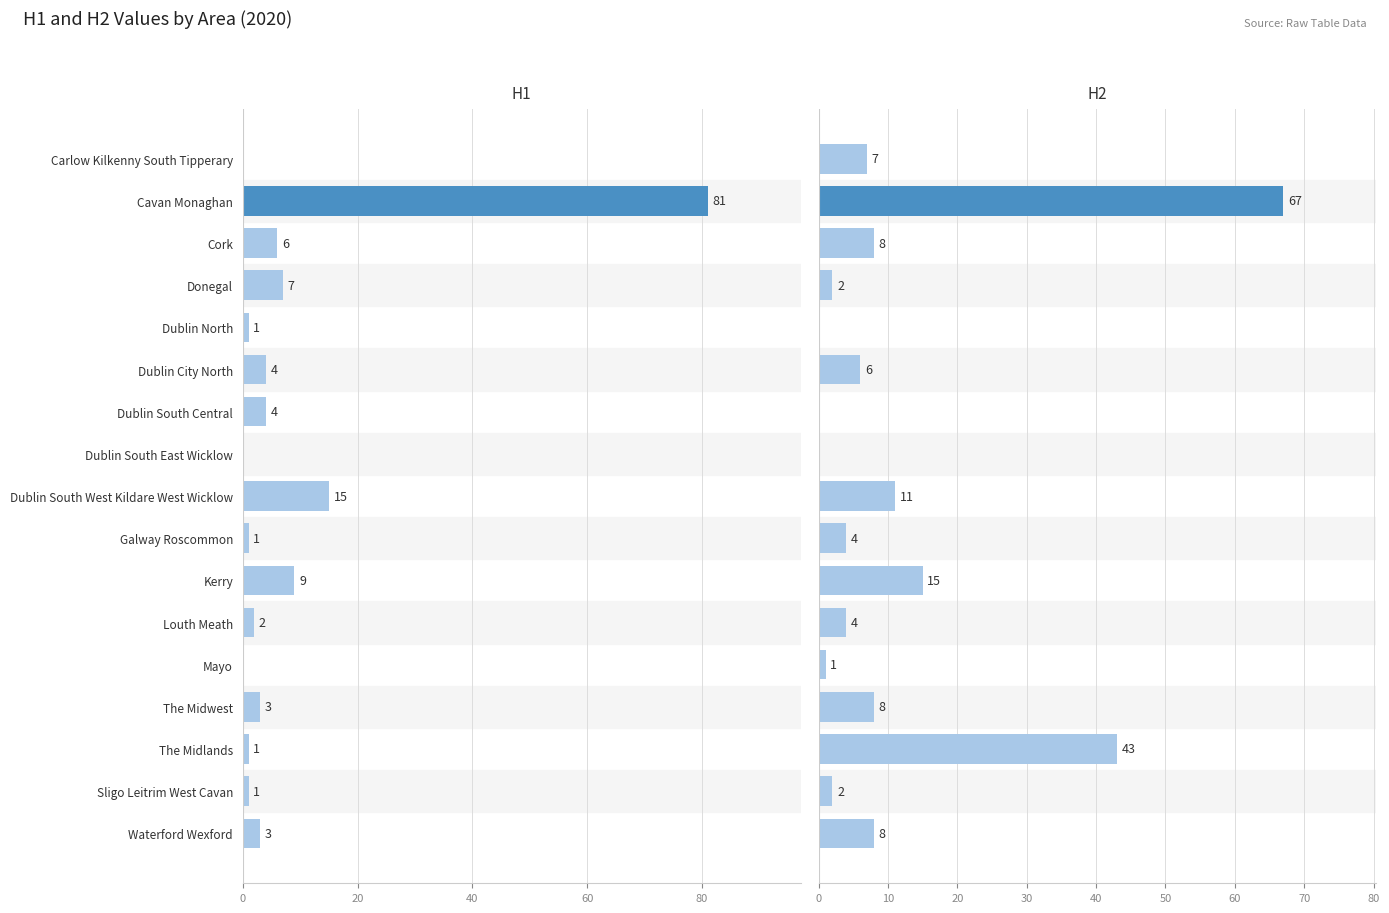

Is the value of H2 at Cork greater than the value of H1 at Kerry?

No